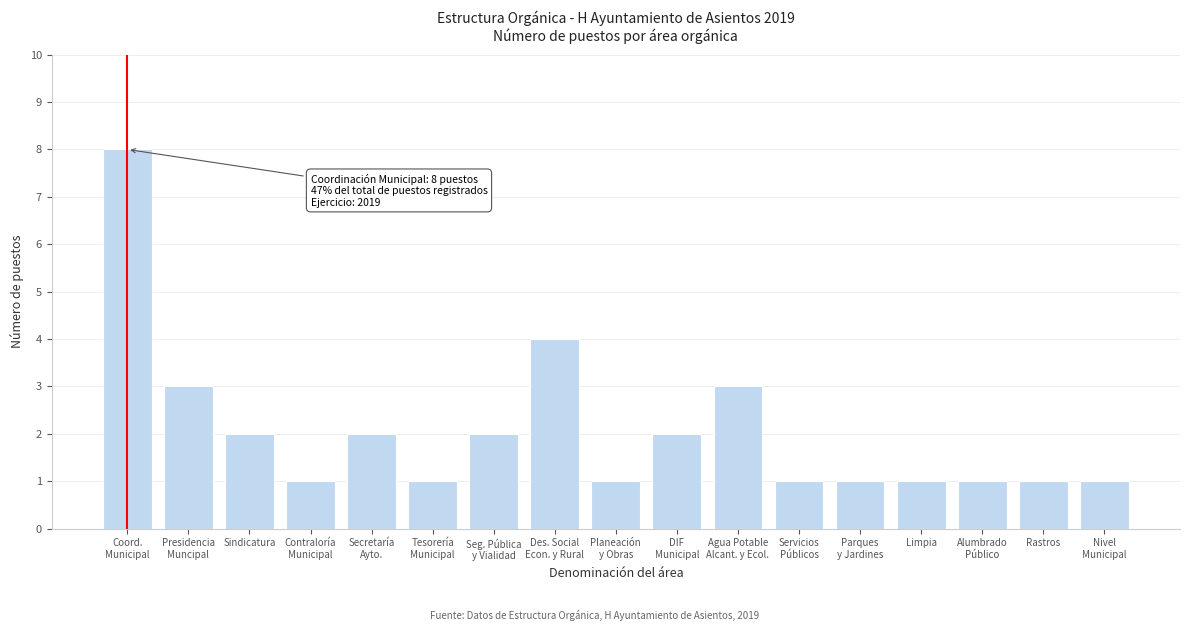

Reading right to left, extract all data points from this chart.

1	1	1	1	1	1	3	2	1	4	2	1	2	1	2	3	8